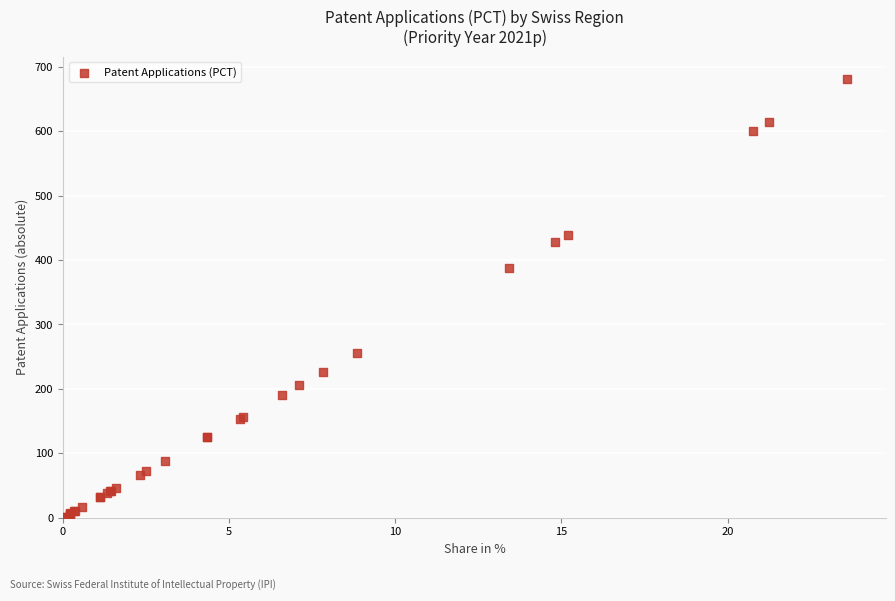

What Y value in the scatter plot is closest to 341?

387.6